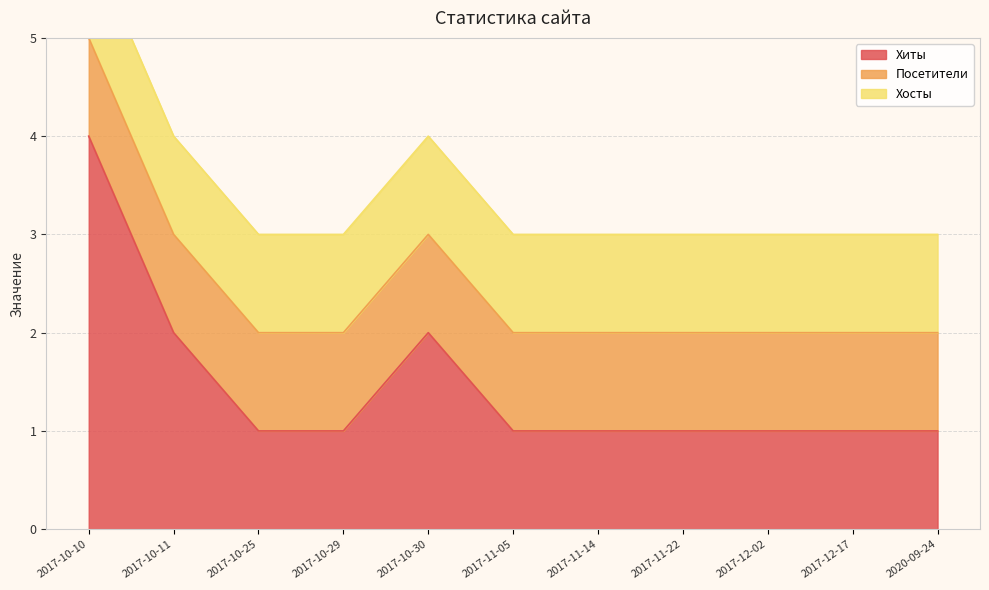

What position from the right is 2017-10-30?

7